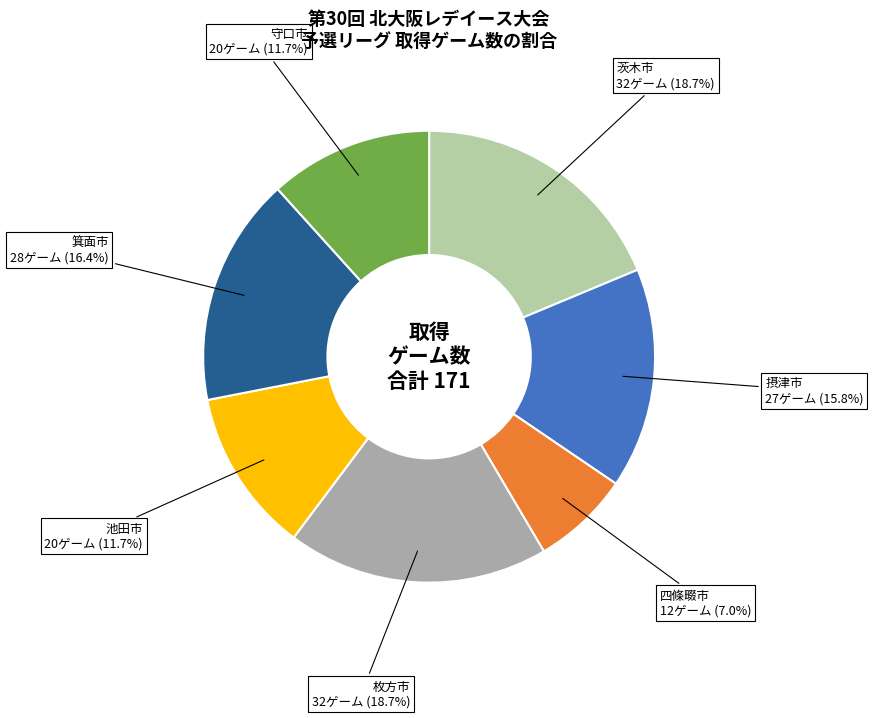

What percentage do 守口市 and 四條畷市 together represent?

18.7%